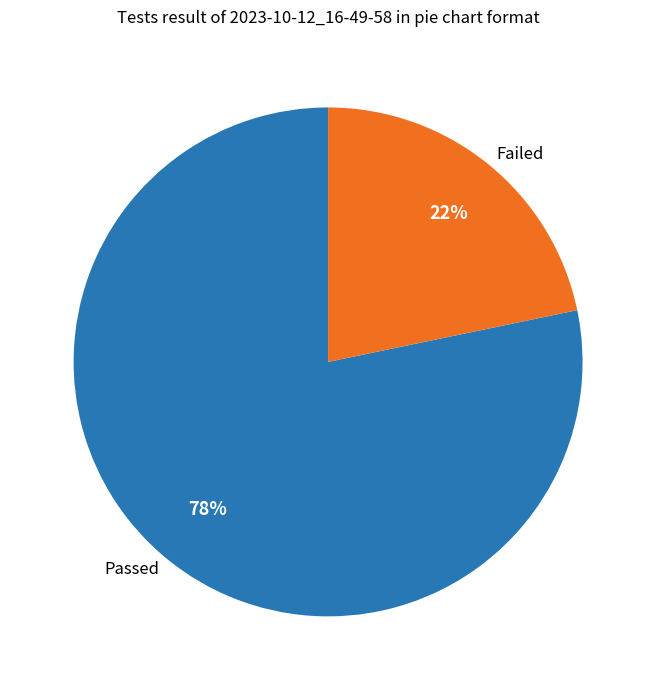

Count the number of slices in the pie.

2